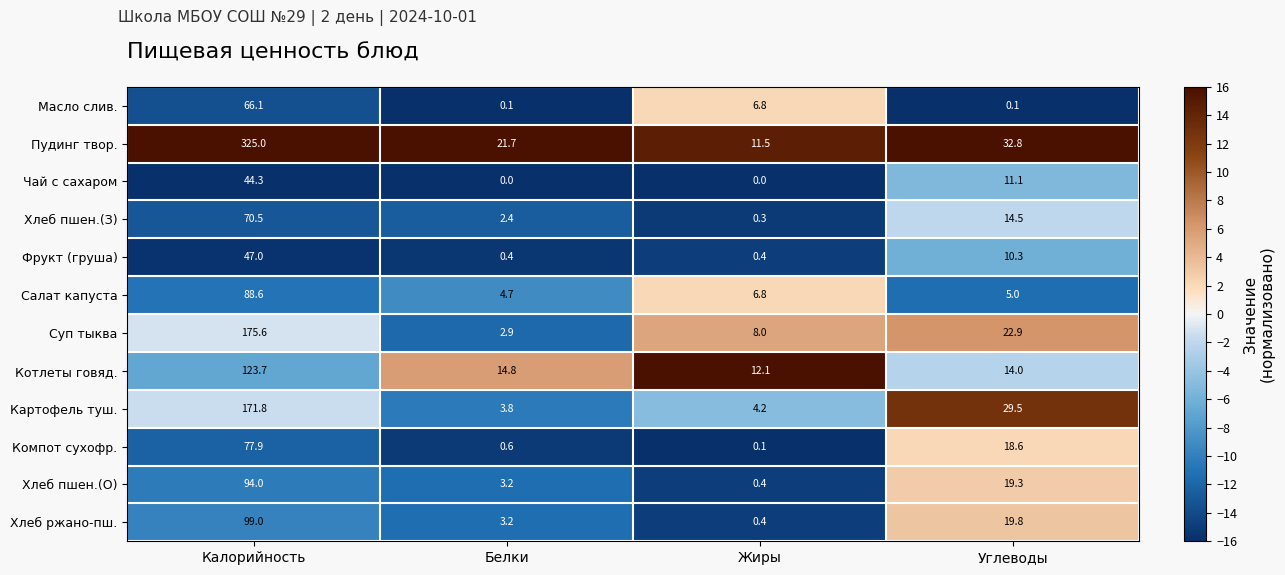

Count the number of data series in this chart.

12